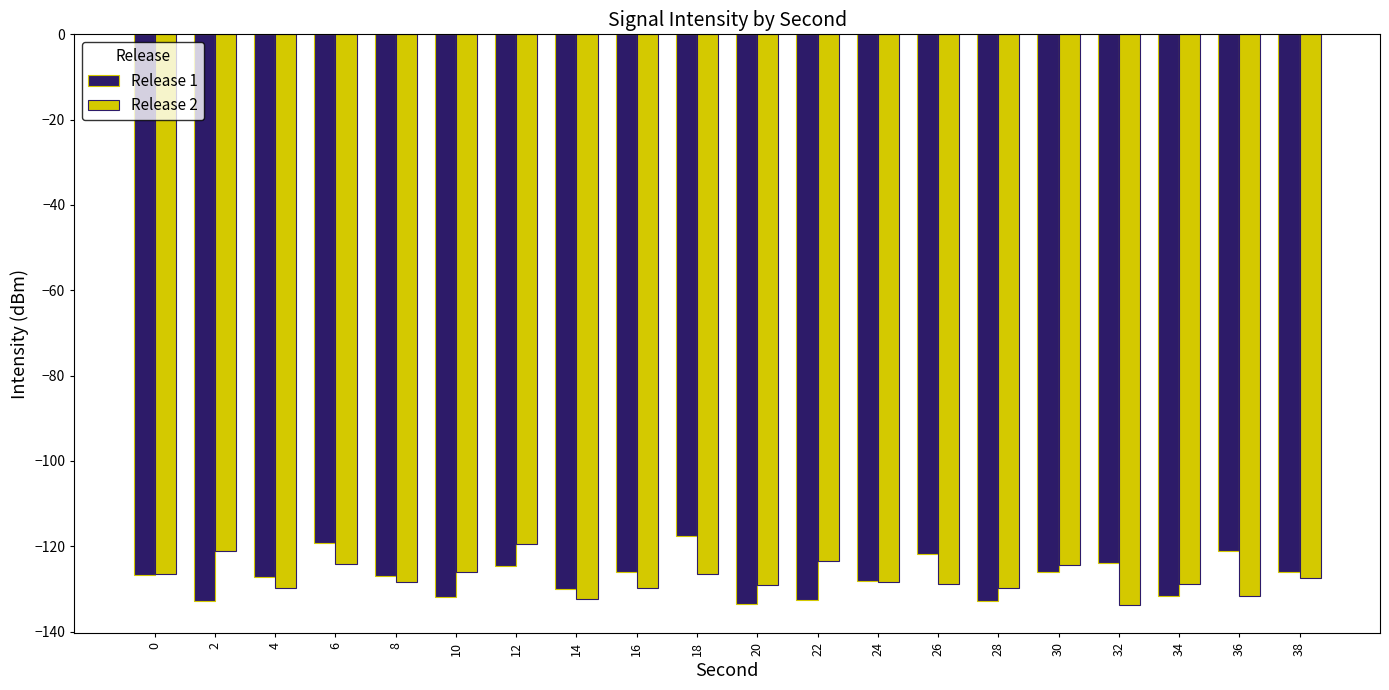

What is the difference between the Release 1 values at 16 and 12?

1.4